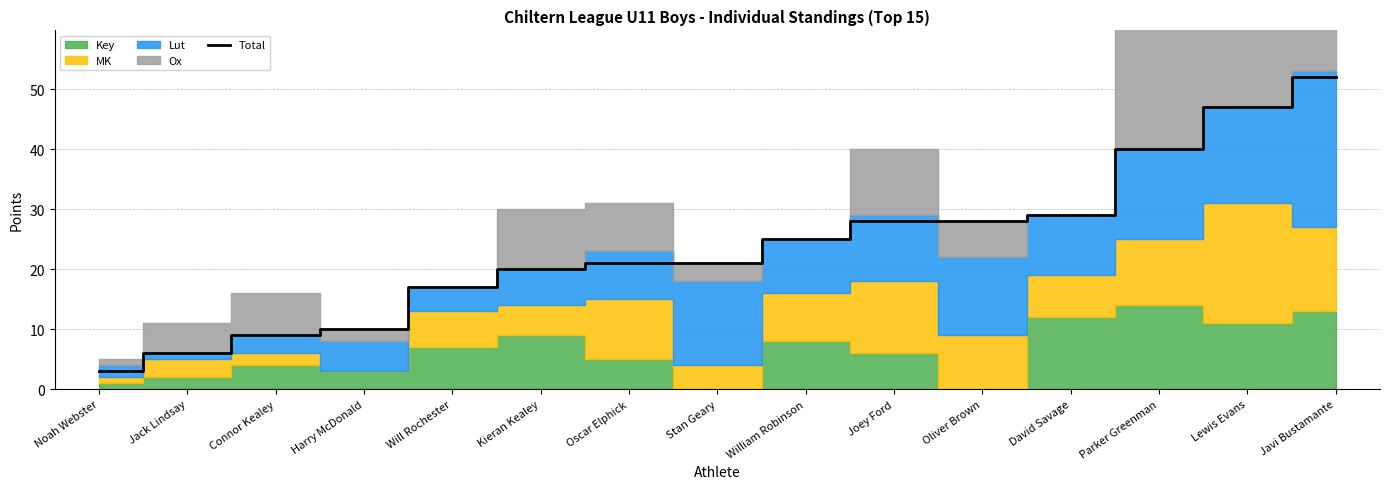

What is the label of the 1st point from the right?

Javi Bustamante